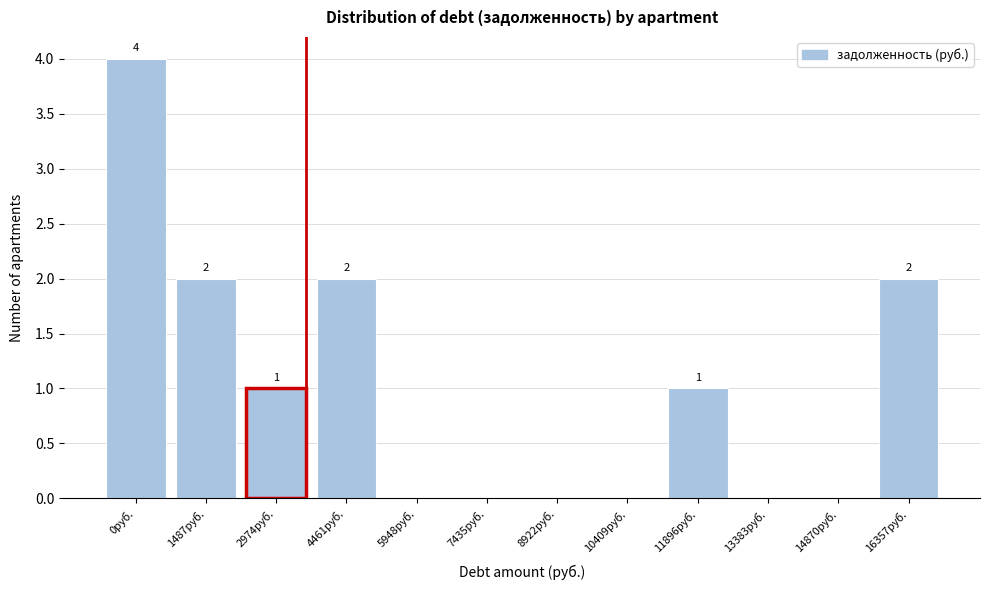

Reading left to right, list all the values displayed in this chart.

0руб.=4	1487руб.=2	2974руб.=1	4461руб.=2	5948руб.=0	7435руб.=0	8922руб.=0	10409руб.=0	11896руб.=1	13383руб.=0	14870руб.=0	16357руб.=2